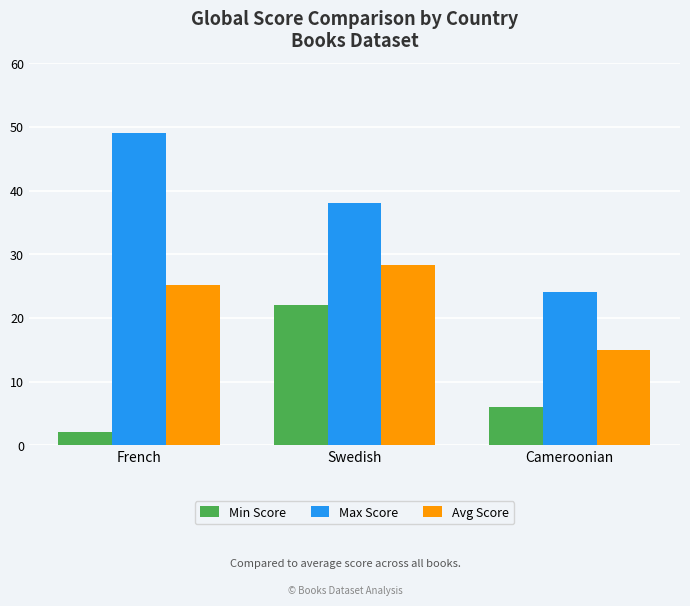

Count the number of categories in the chart.

3